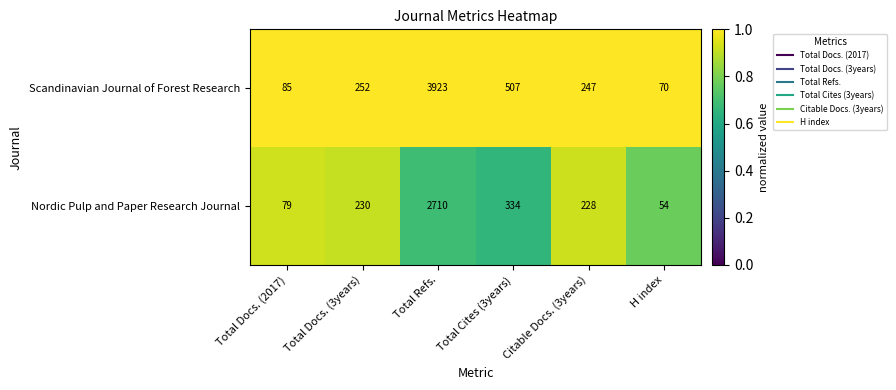

Reading right to left, list all the values displayed in this chart.

Scandinavian Journal of Forest Research: H index=70	Citable Docs. (3years)=247	Total Cites (3years)=507	Total Refs.=3923	Total Docs. (3years)=252	Total Docs. (2017)=85
Nordic Pulp and Paper Research Journal: H index=54	Citable Docs. (3years)=228	Total Cites (3years)=334	Total Refs.=2710	Total Docs. (3years)=230	Total Docs. (2017)=79